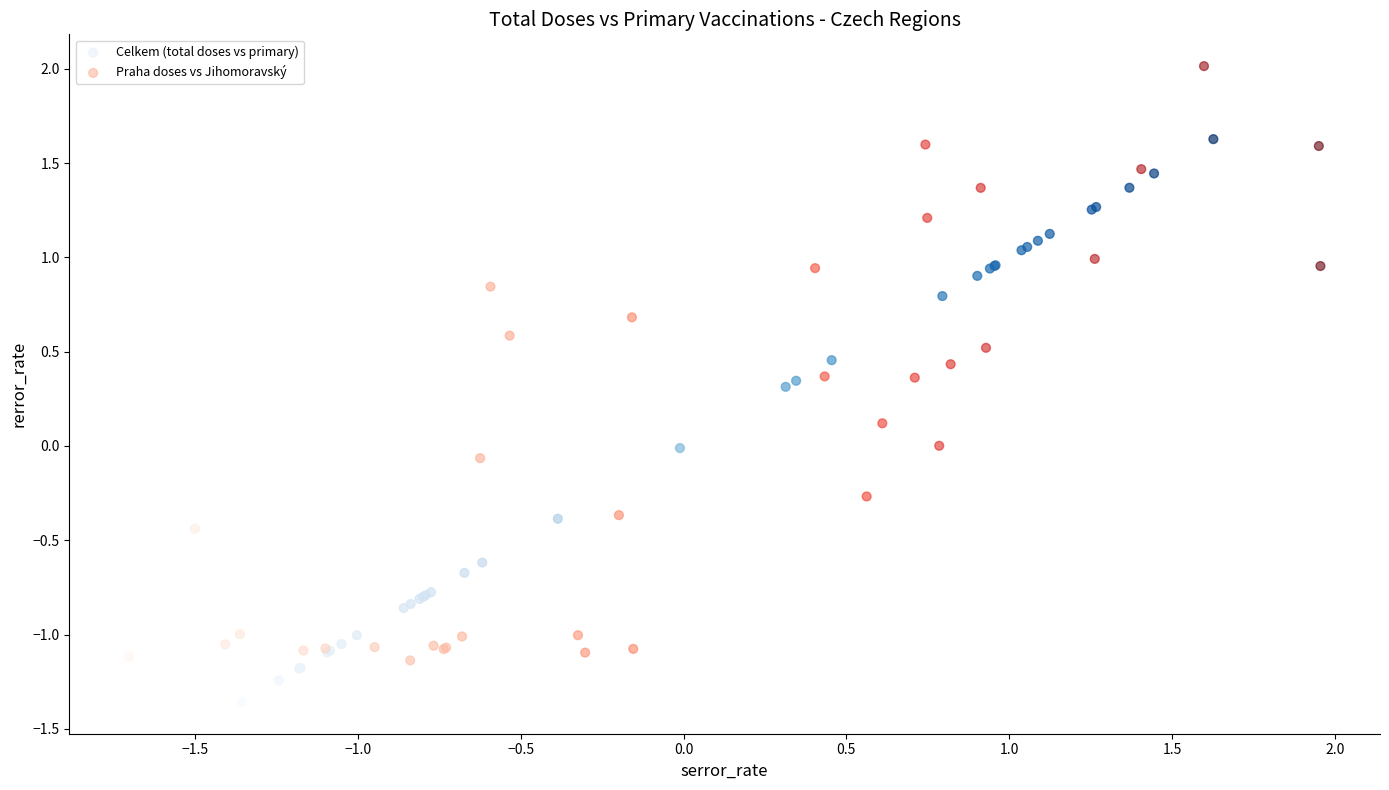

What are all the series names shown in the legend?

Celkem (total doses vs primary), Praha doses vs Jihomoravský